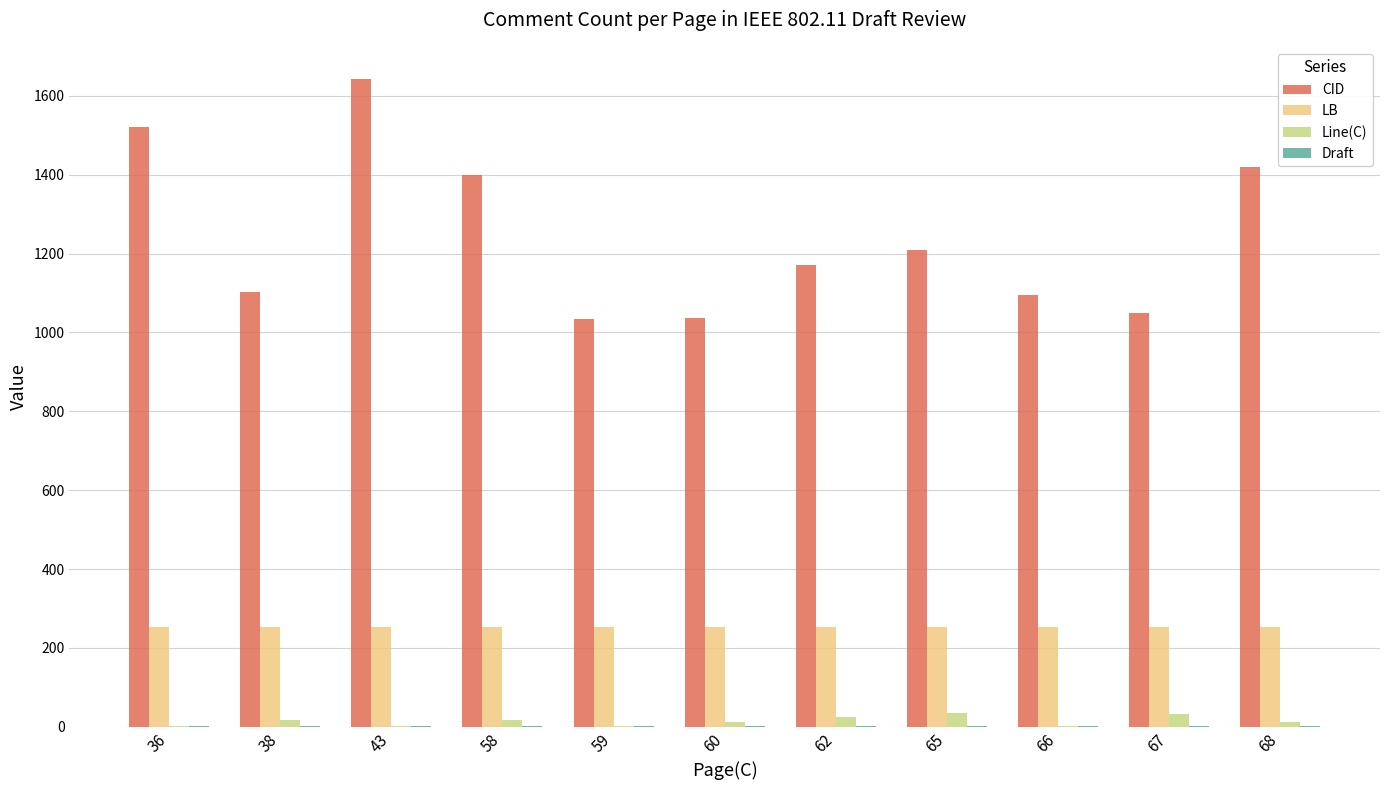

How many groups of bars are there?

11